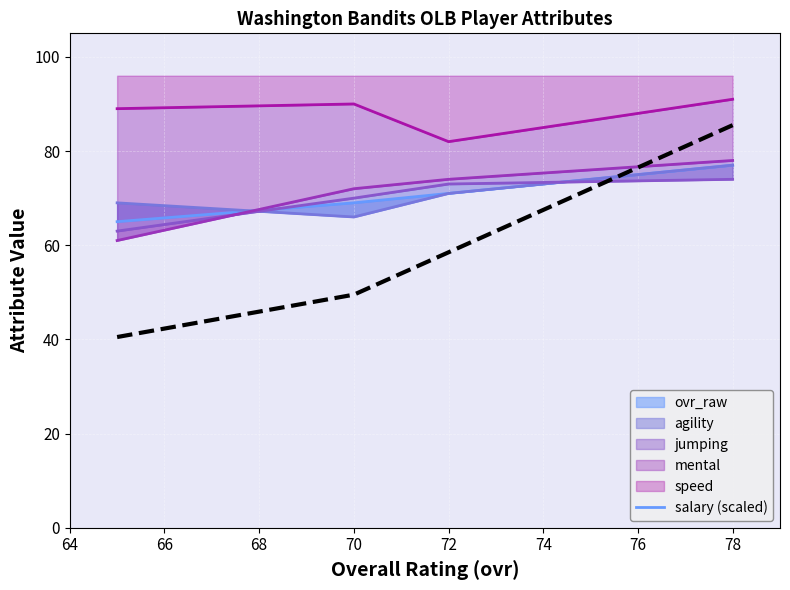

True or false: salary (scaled) has a value of 67.0 at 70.

False